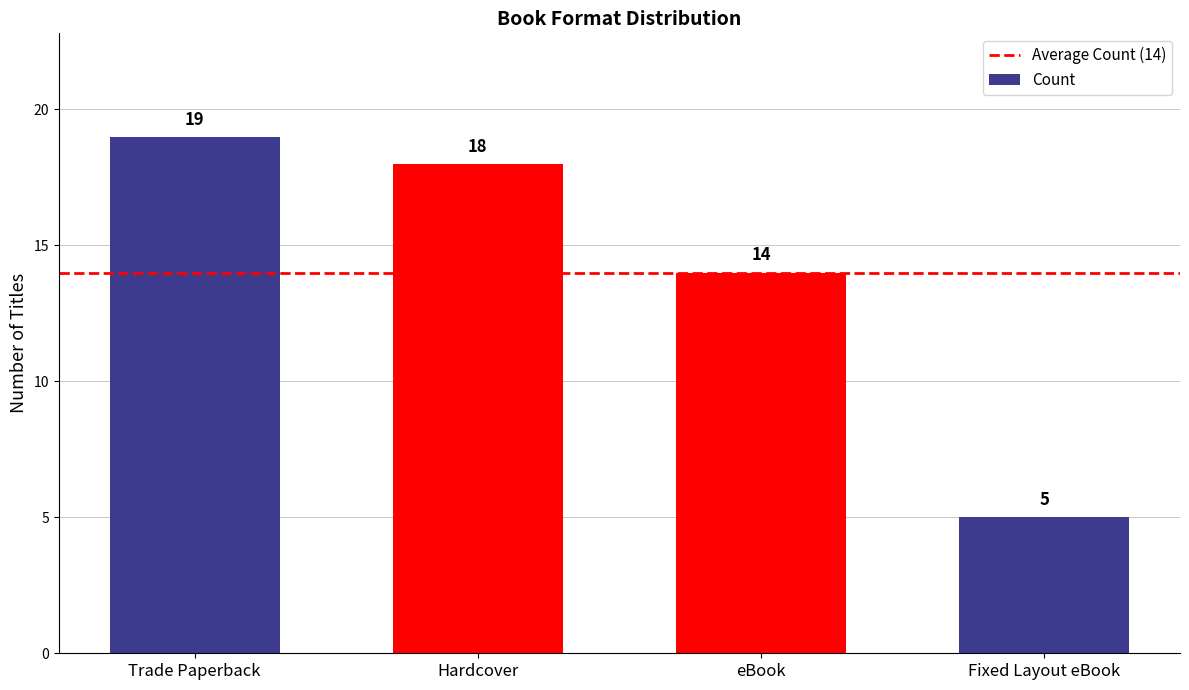

Where is the data nearest to the value 12?

eBook